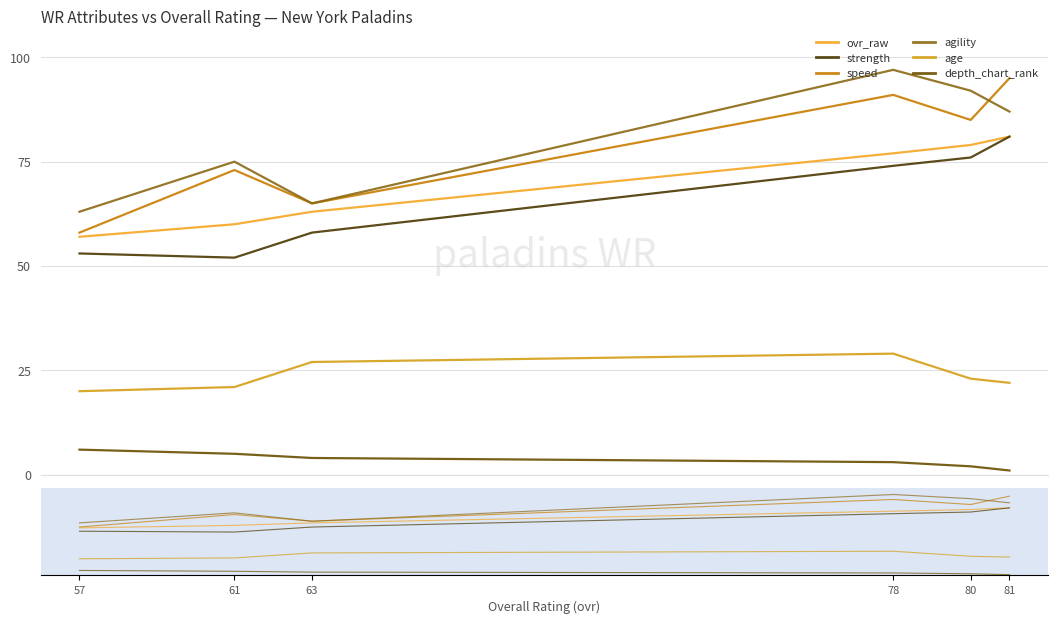

What is the maximum value for strength?

81